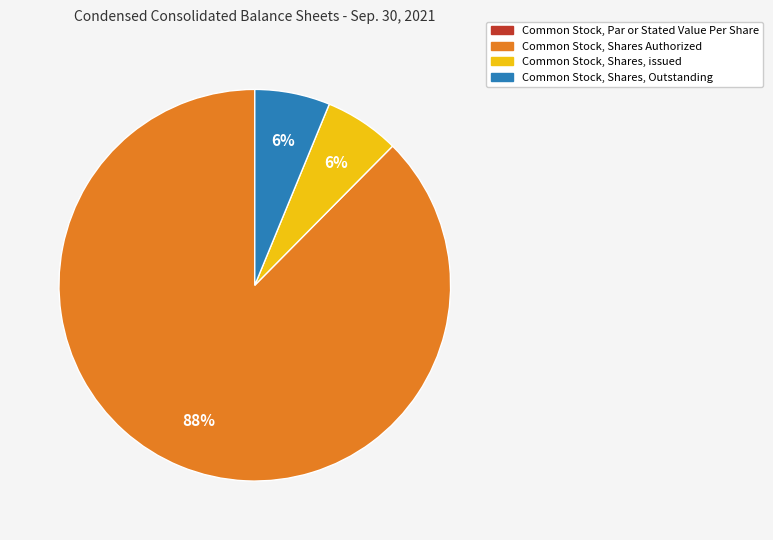

Is there any slice that represents more than half of the pie?

Yes